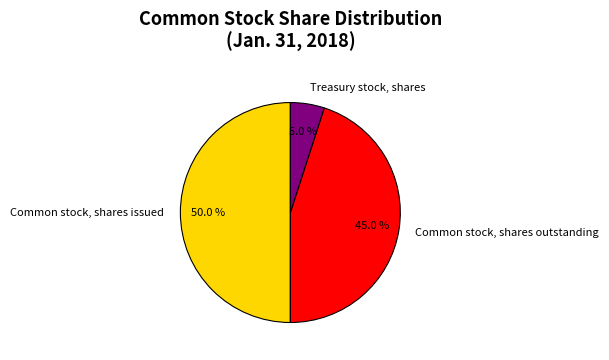

To the nearest percent, what percentage of the pie is Common stock, shares outstanding?

45%